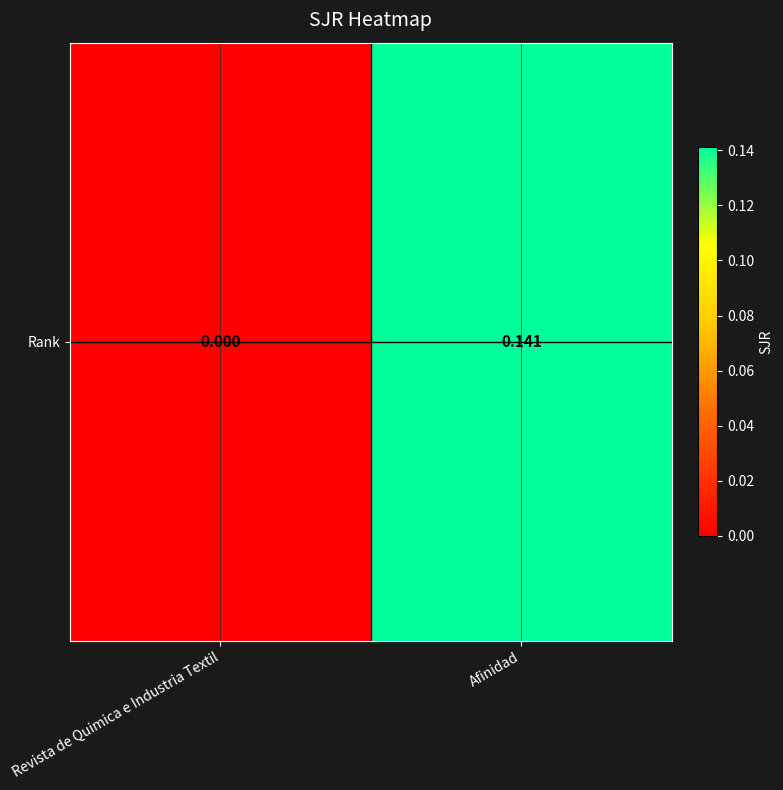

Which label corresponds to the largest value in the chart?

Afinidad